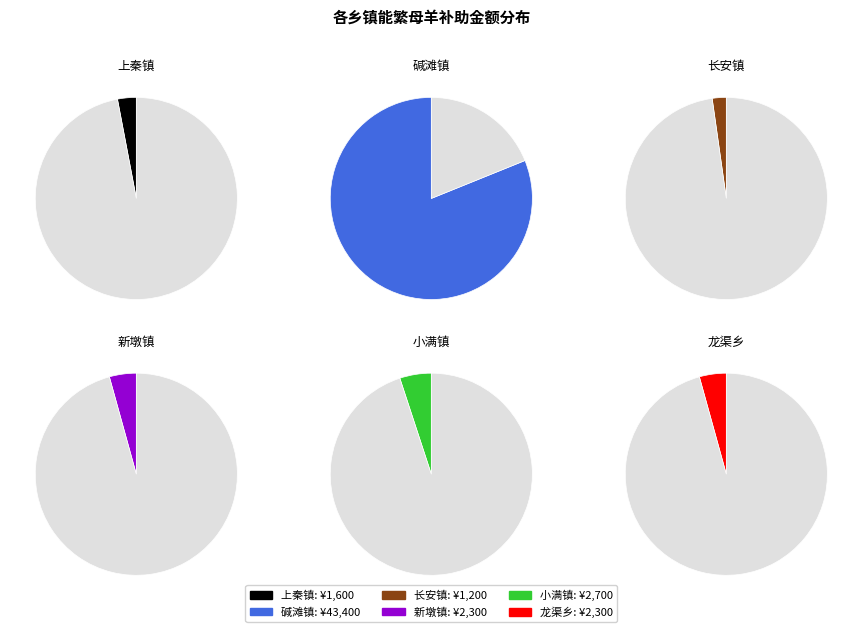

What percentage is the 龙渠乡 slice, to the nearest percent?

4%